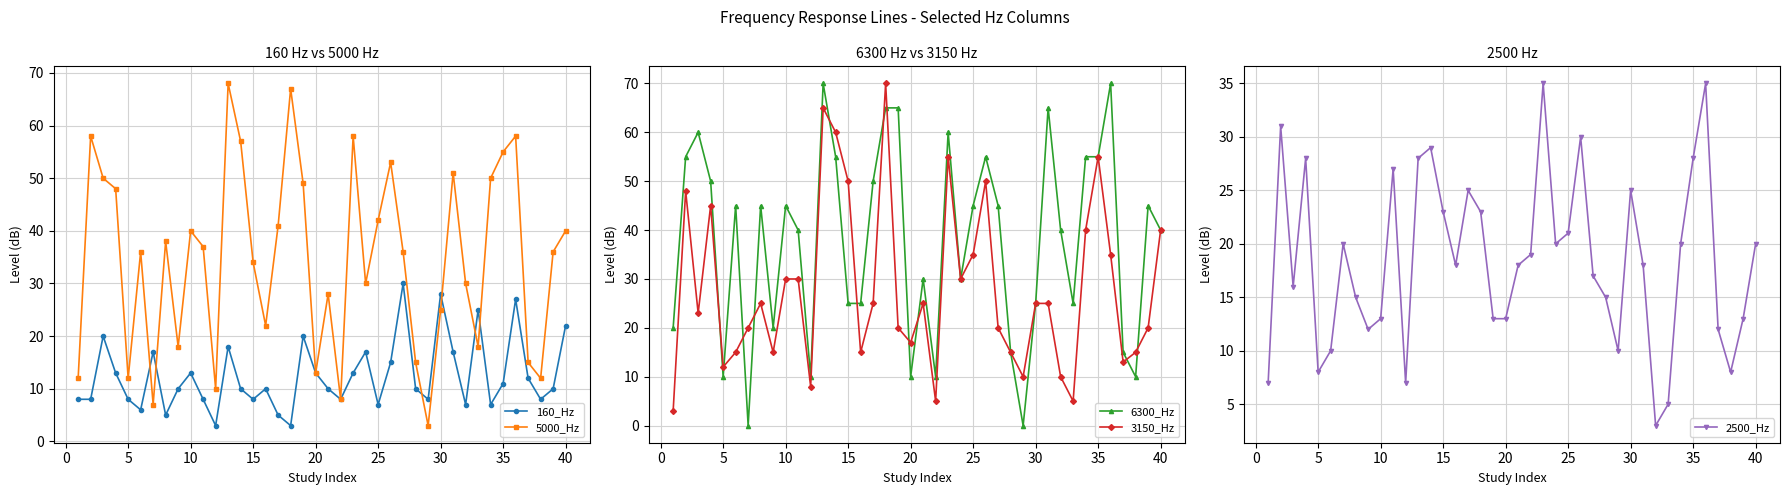

At which category does 5000_Hz reach its first local valley?

5